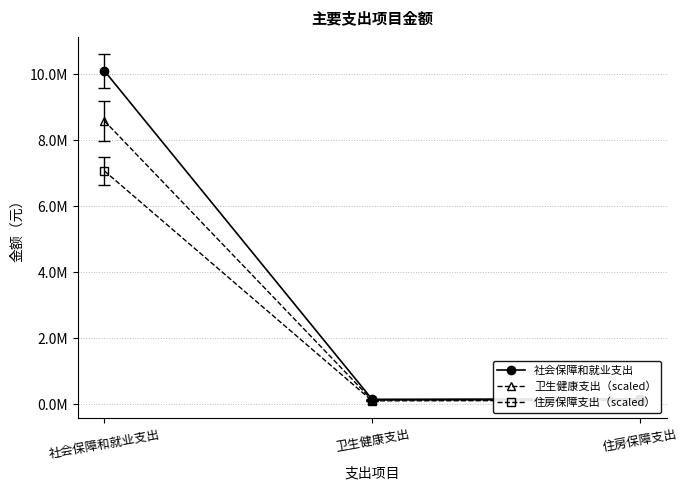

Does the chart have visible grid lines?

Yes